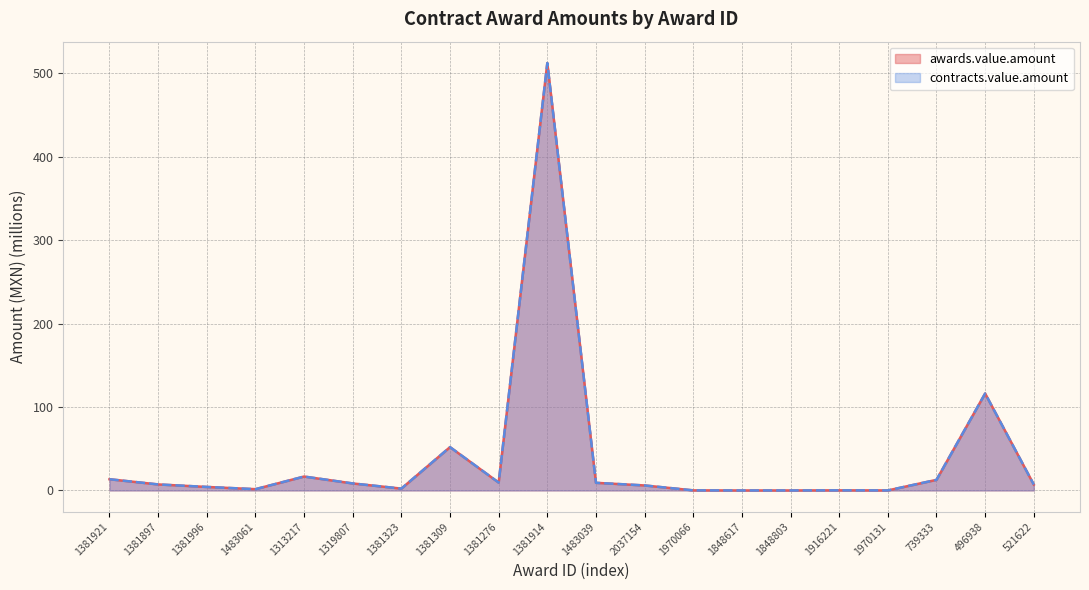

At which label is contracts.value.amount closest to 256?

496938